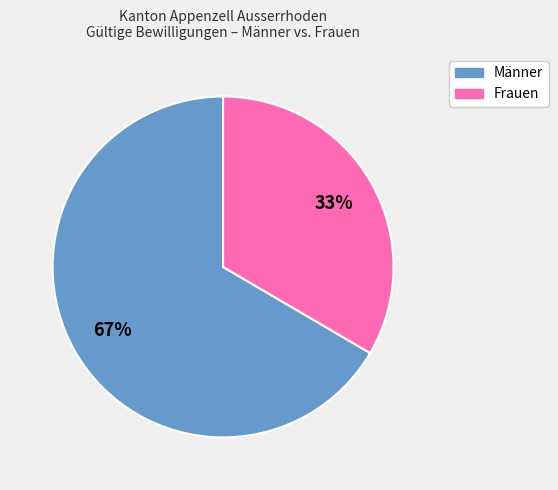

Is there any slice that represents more than half of the pie?

Yes